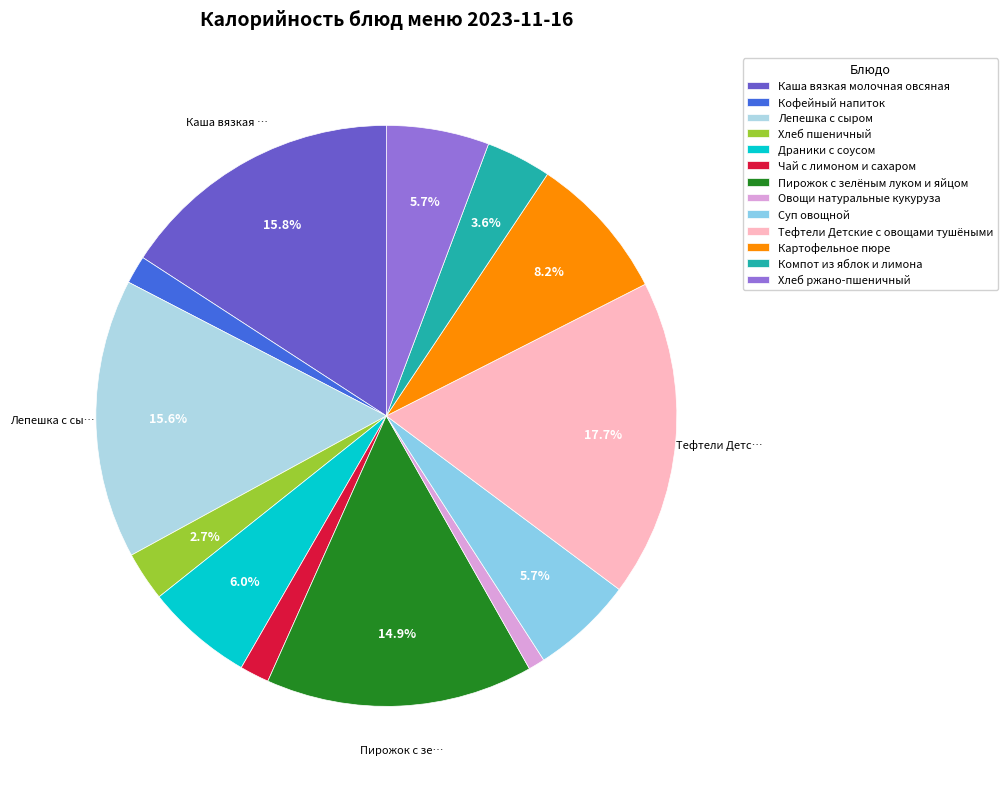

What is the total percentage of Суп овощной and Чай с лимоном и сахаром?

7.3%